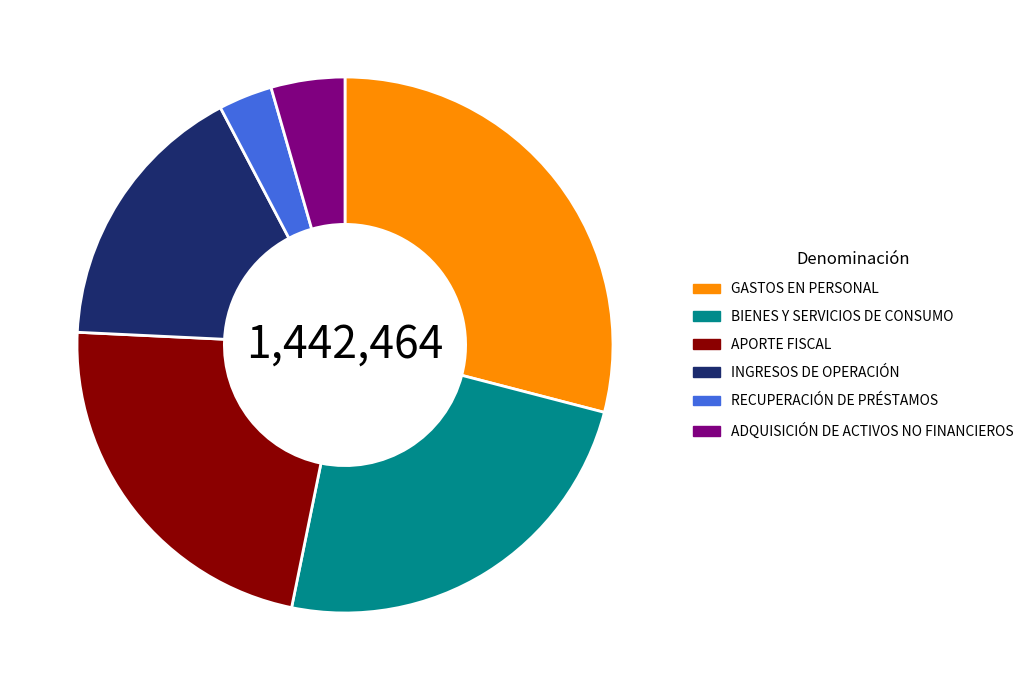

Count the number of slices in the pie.

6